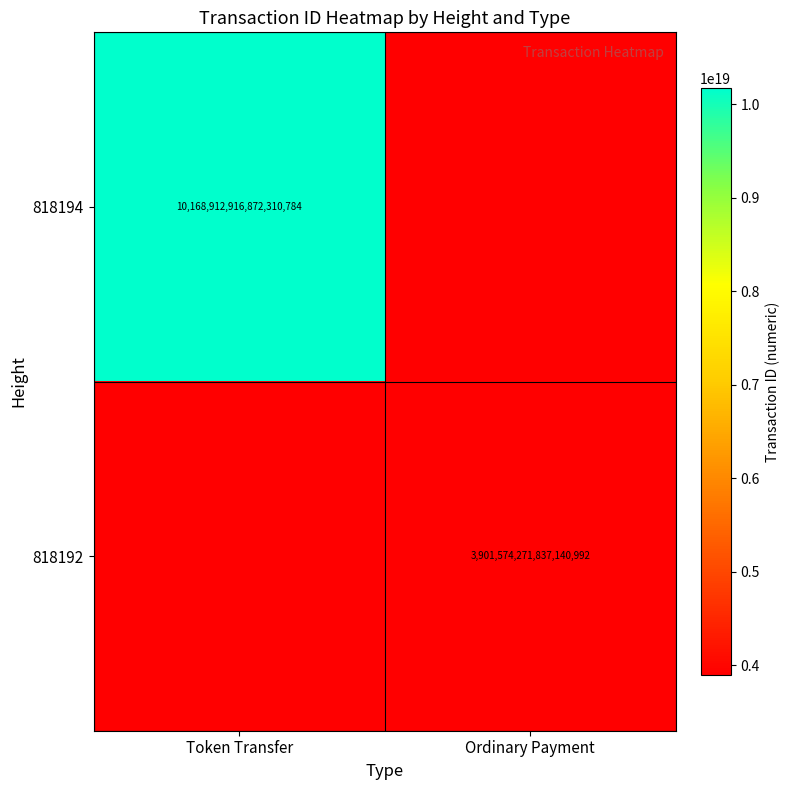

The value of 818194 at Token Transfer is 14339309520495456256. True or false?

False